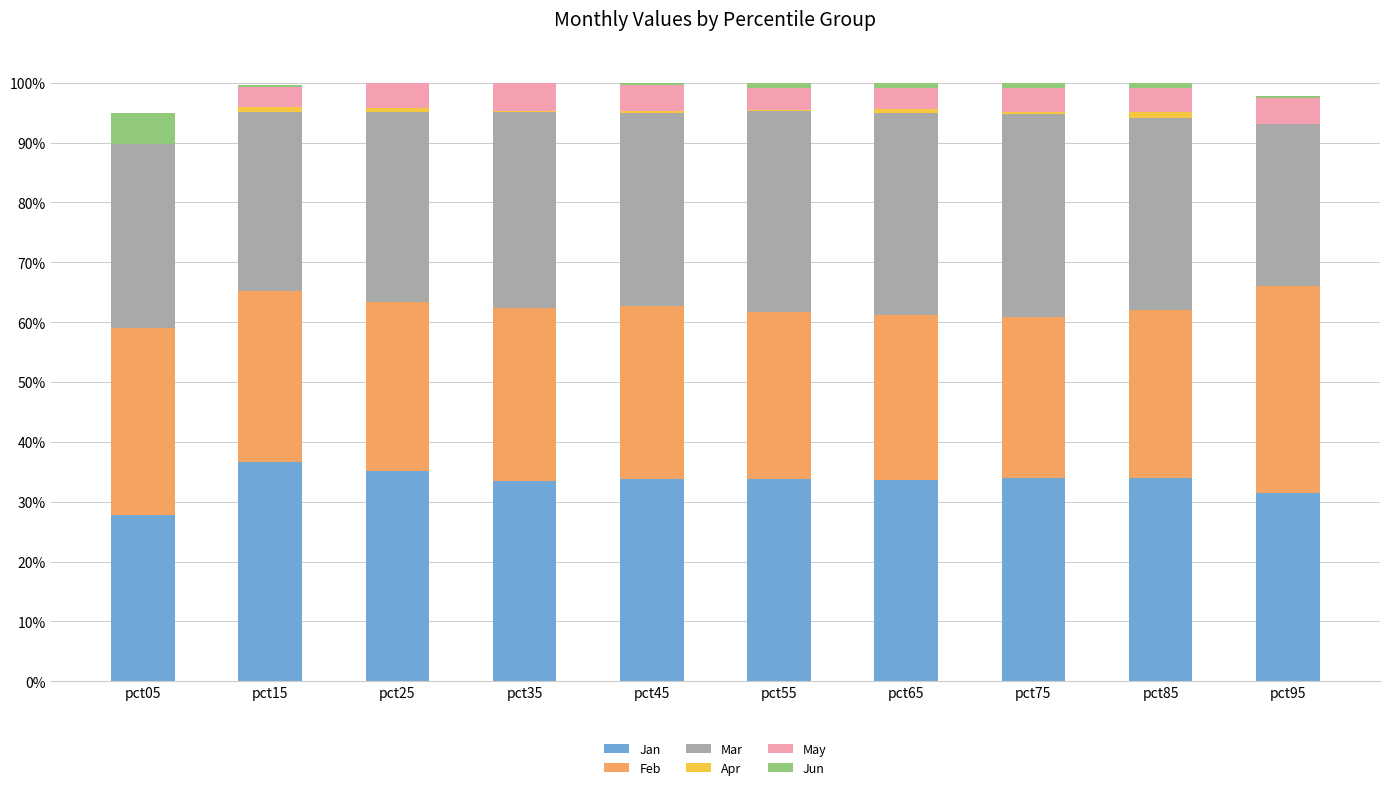

Which series has the largest total across all categories?

Jan